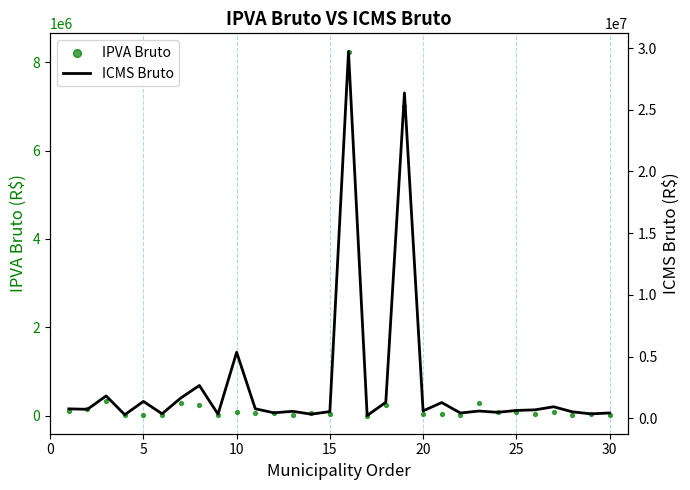

What is the total value across all series at 25?

382345.6